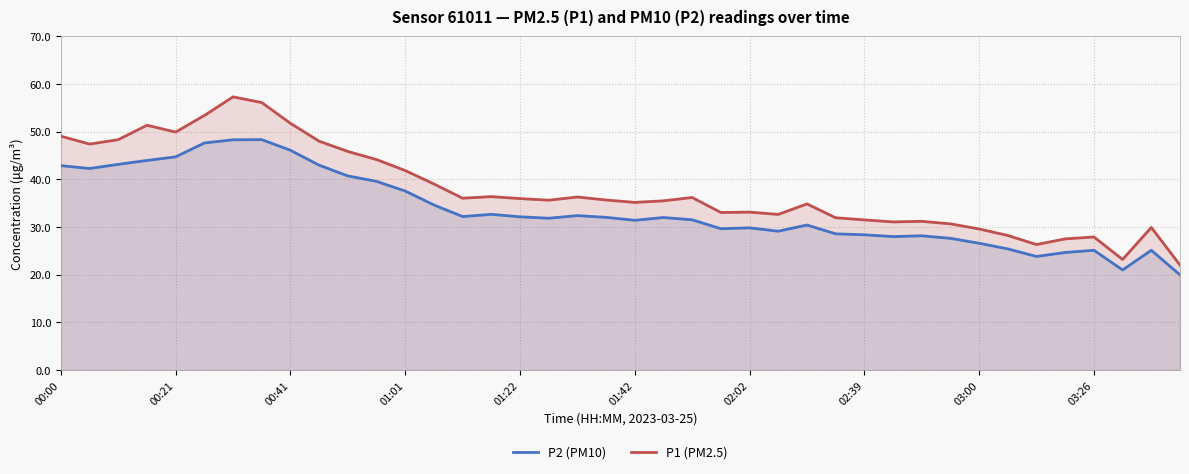

At which category does the chart reach its minimum across all series?

39